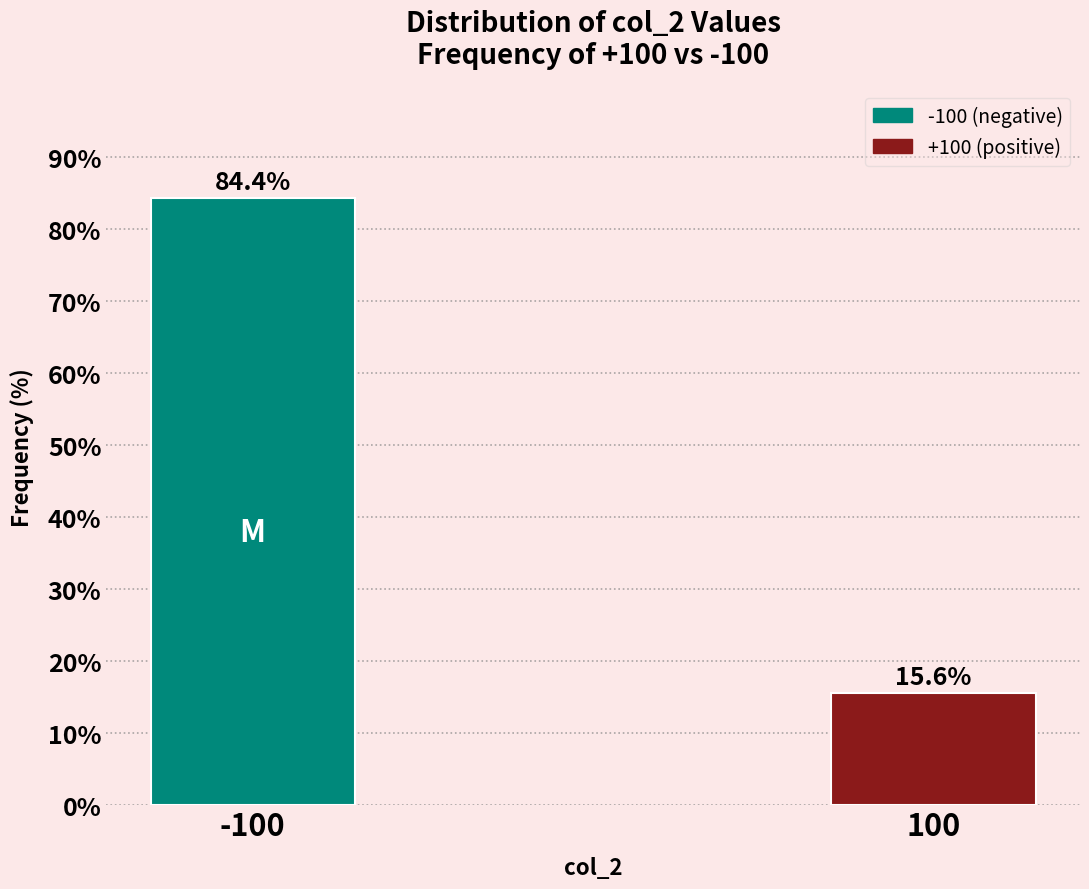

Reading left to right, transcribe all the data shown in this chart.

-100=84.4	100=15.6